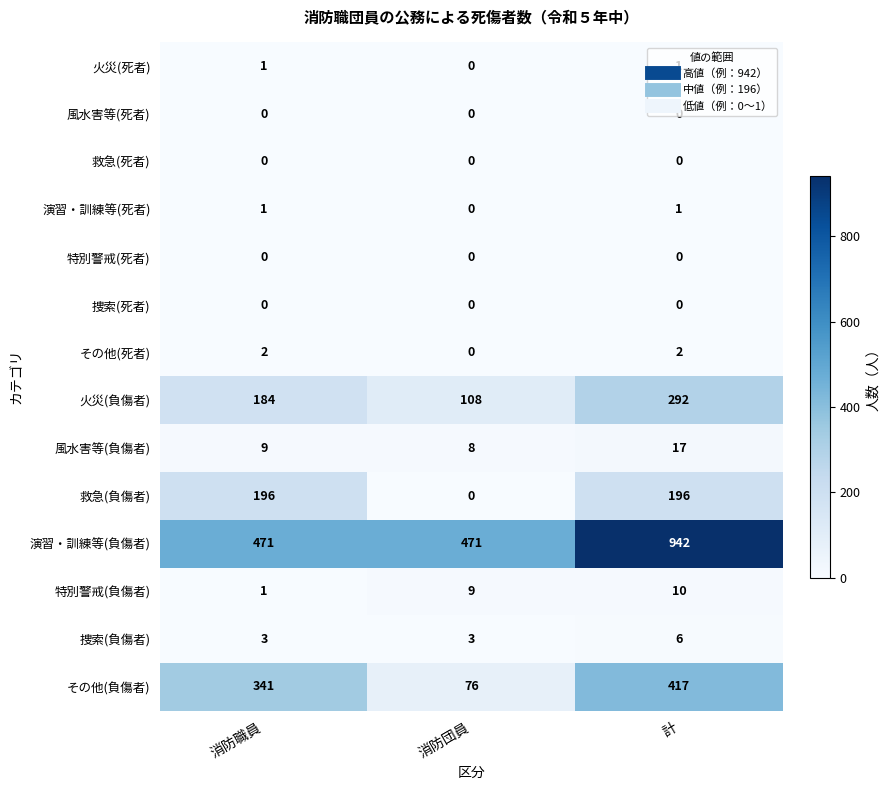

At how many categories does at least one series exceed 663?

1